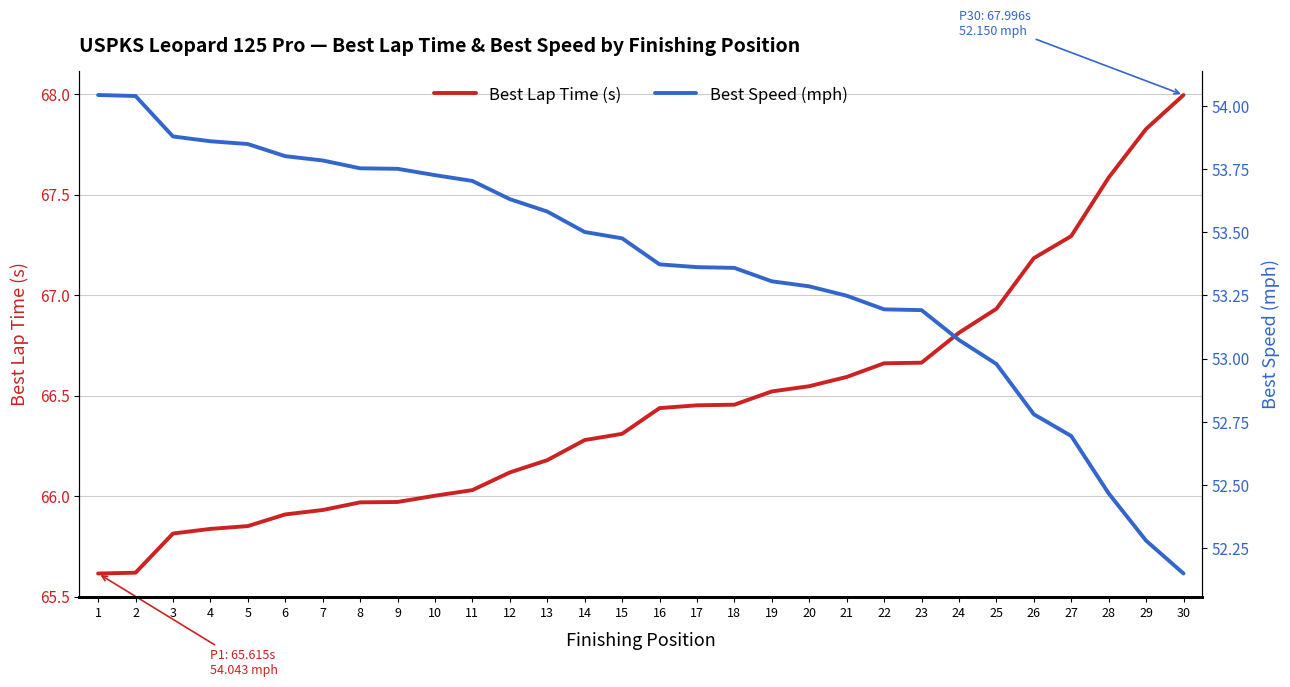

At which label does Best Speed (mph) reach its peak?

1